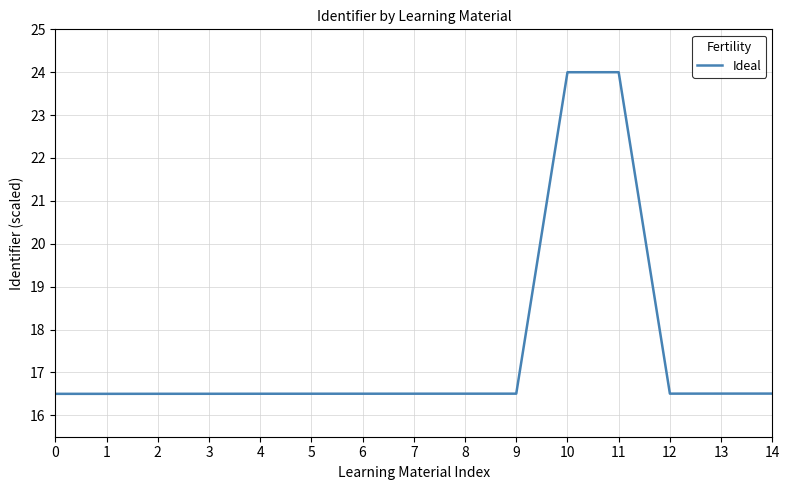

Is it true that the value at 8 is 16.5?

True